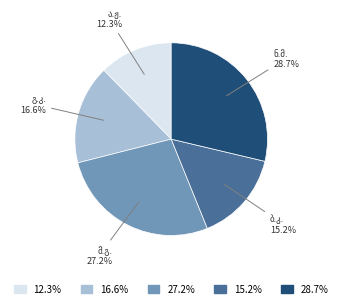

Is there any slice that represents more than half of the pie?

No